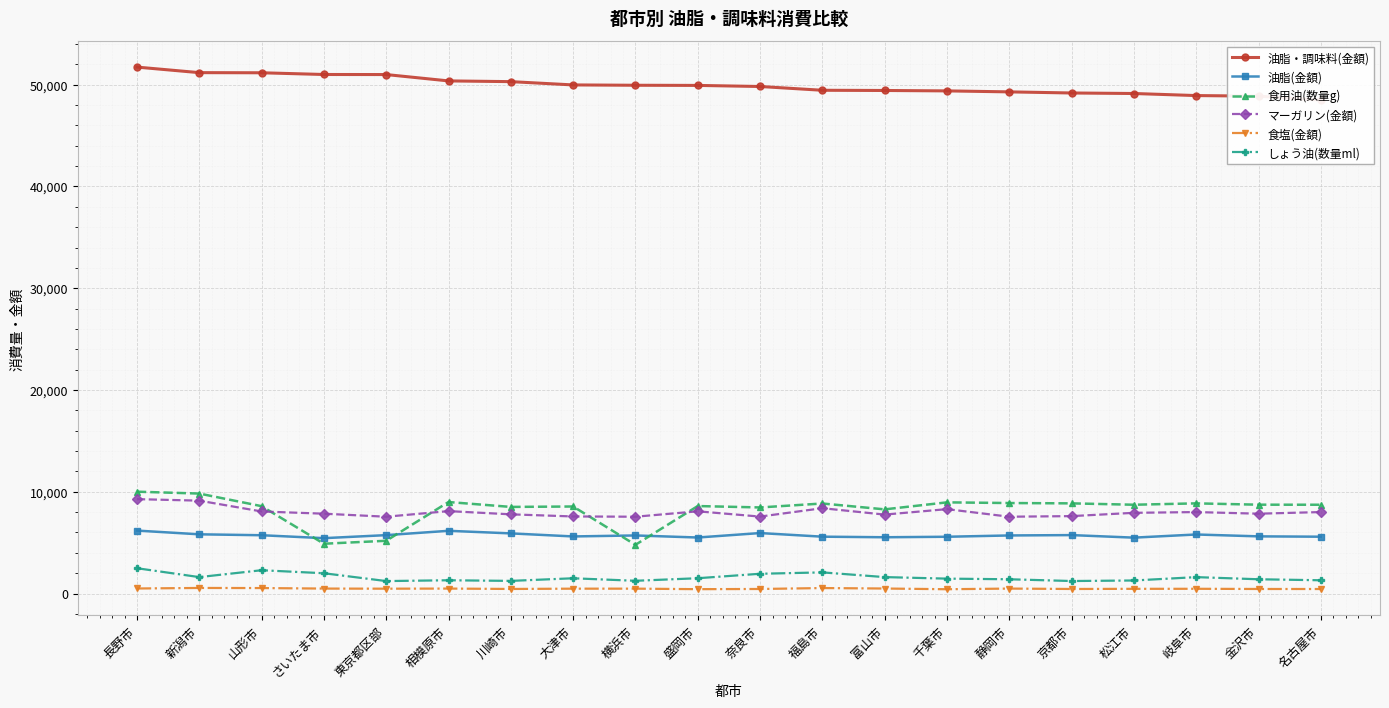

Rank the categories by マーガリン(金額) value from highest to lowest.

長野市, 新潟市, 福島市, 千葉市, 相模原市, 盛岡市, 山形市, 岐阜市, 名古屋市, 松江市, さいたま市, 金沢市, 川崎市, 富山市, 京都市, 大津市, 奈良市, 東京都区部, 横浜市, 静岡市